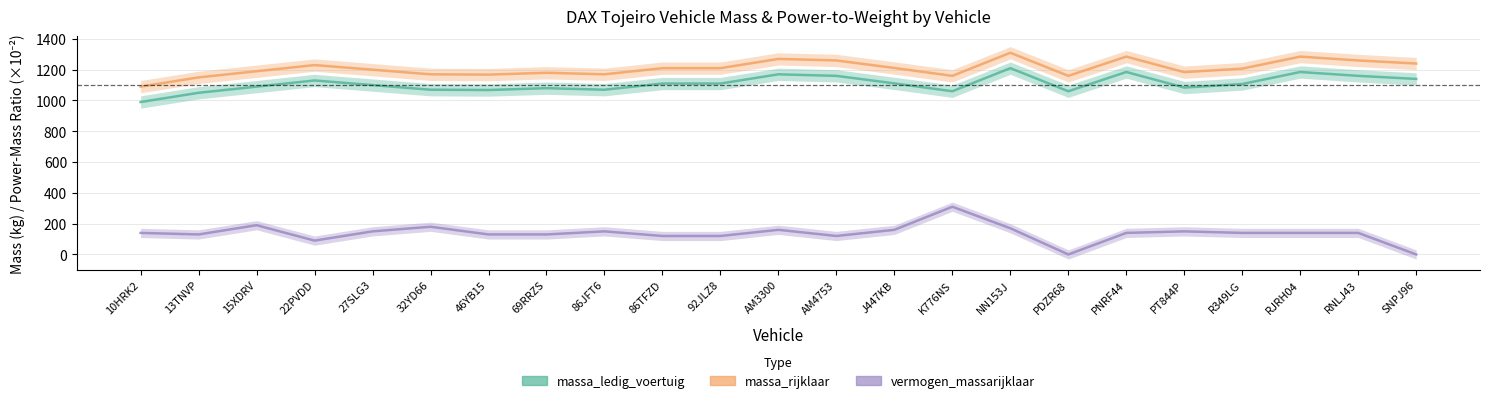

At which category is the sum across all series the highest?

NN153J